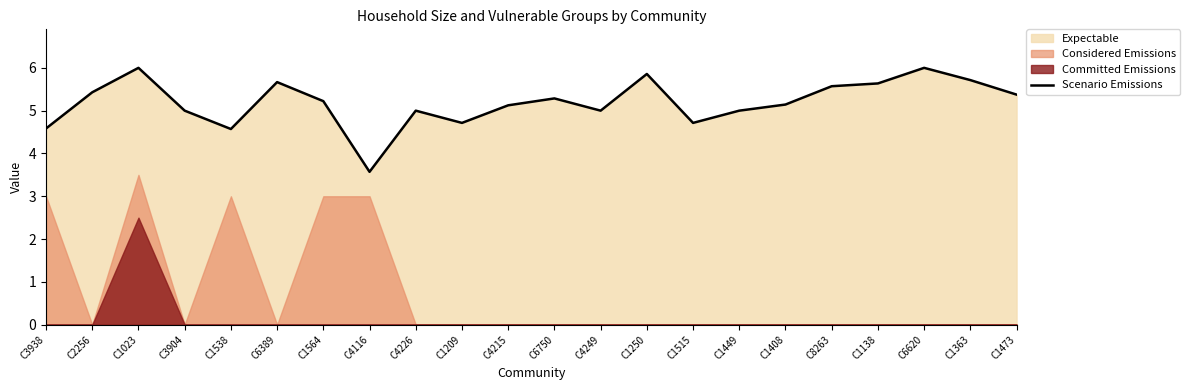

What is the difference between the values at C1250 and C6389?

0.2